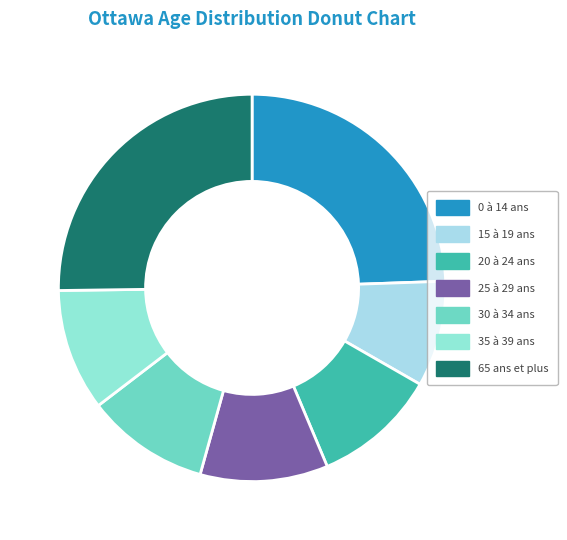

To the nearest percent, what is the difference between the largest and smallest slice percentages?

16%